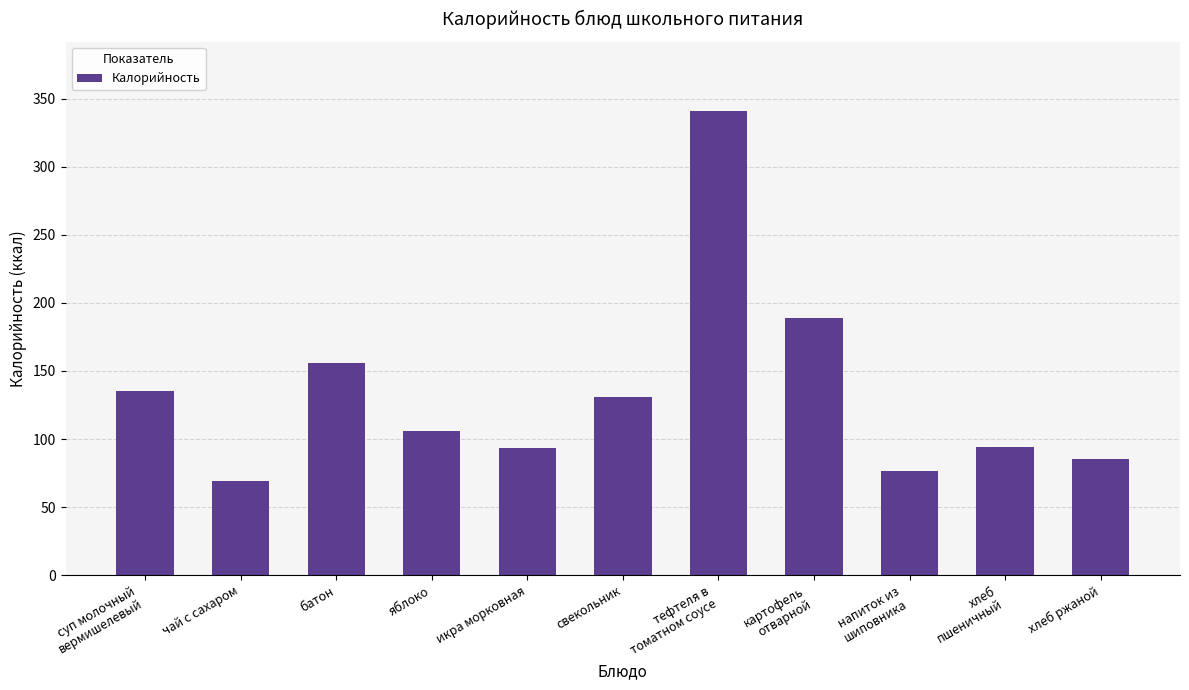

How many series are shown in this chart?

1